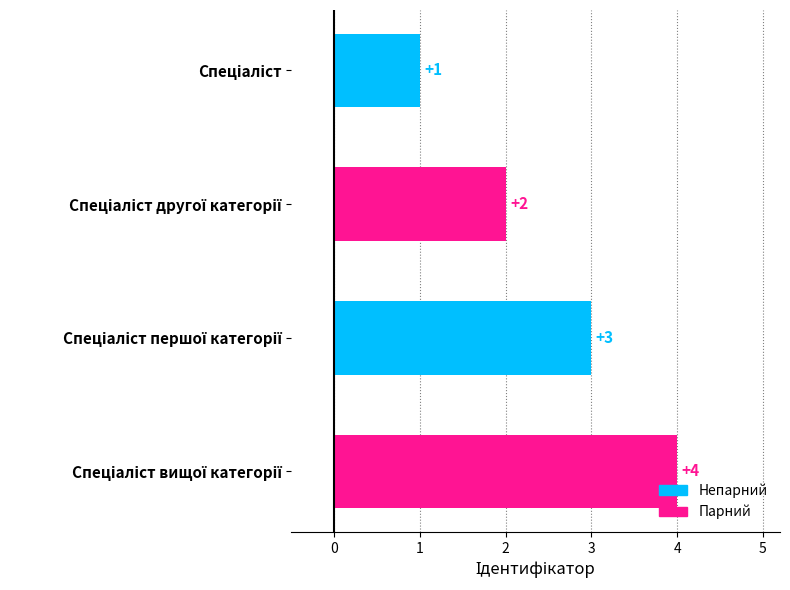

What is the value of the 4th bar from the top?

4